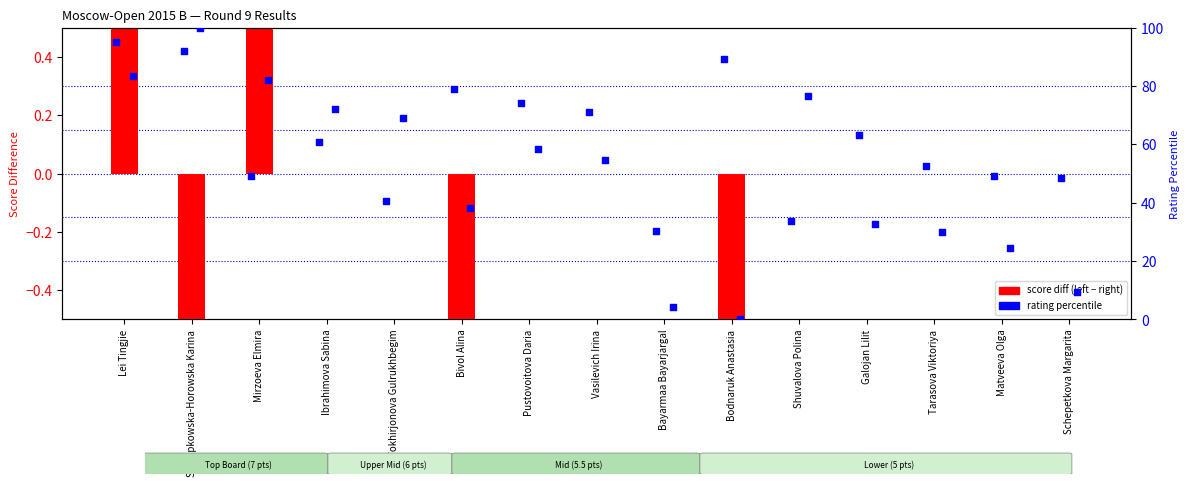

What is the total value across all series at Galojan Lilit?

95.8